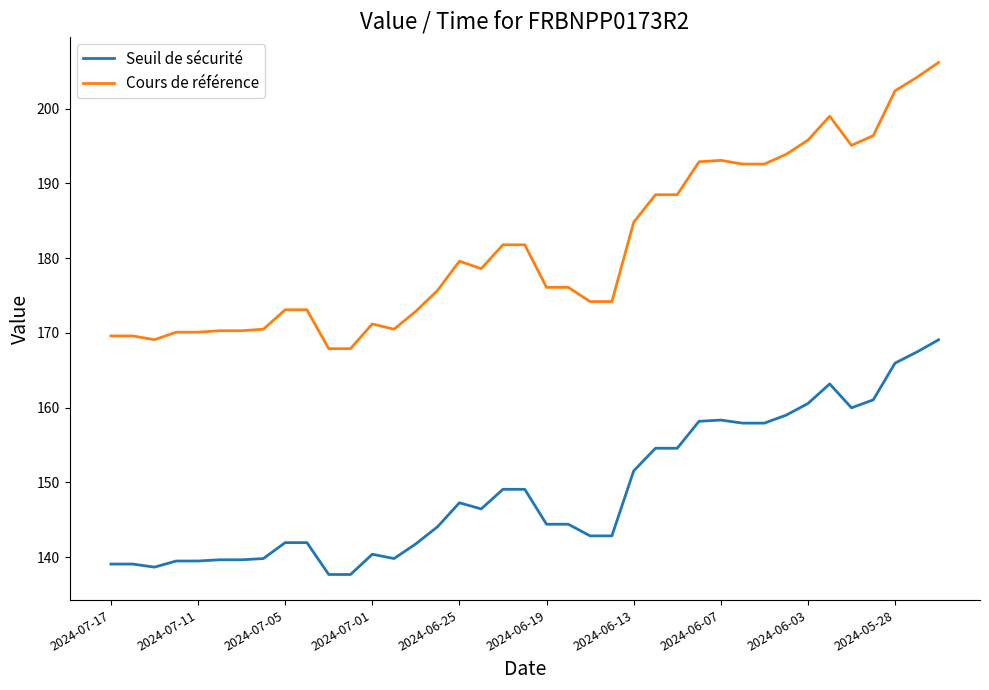

True or false: Cours de référence and Seuil de sécurité intersect in this chart.

False